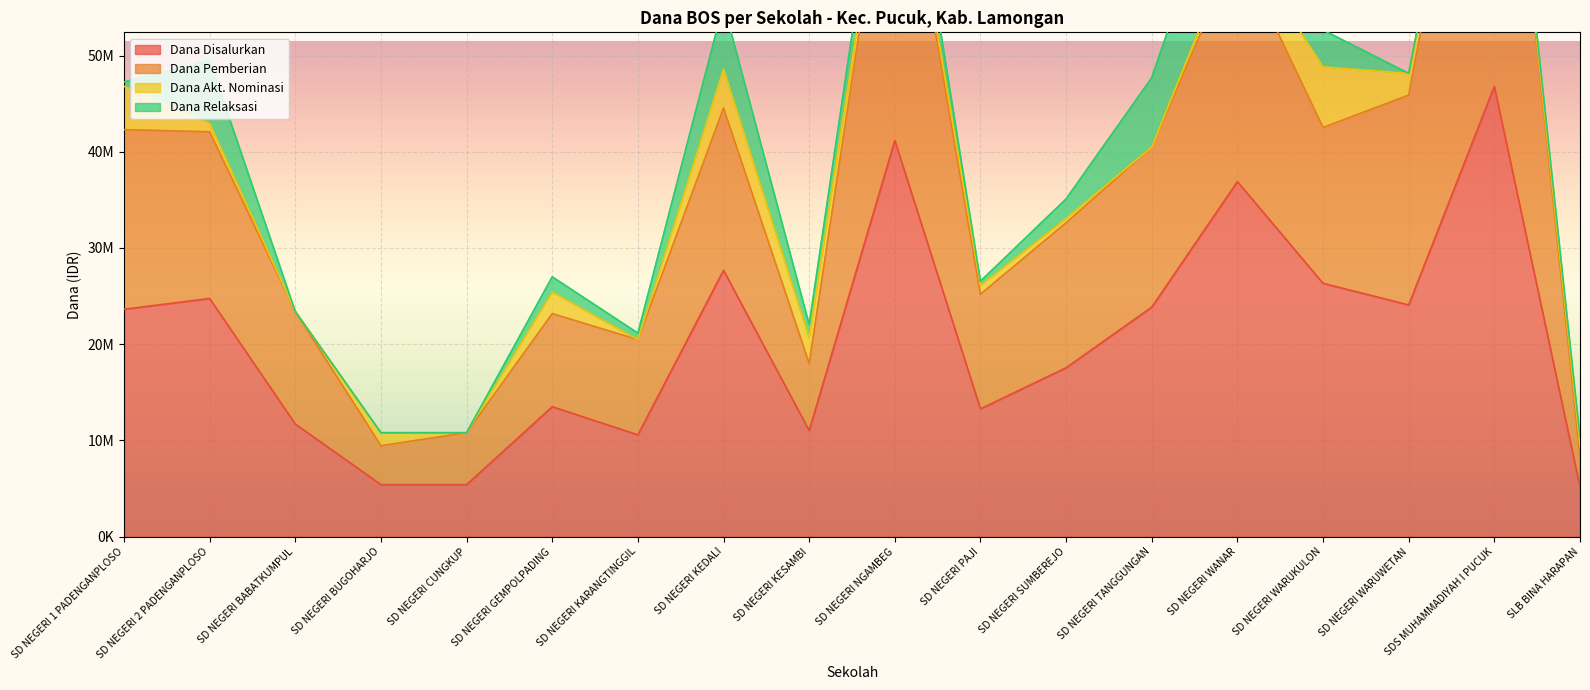

What is the sum of all Dana Pemberian values?

660600000